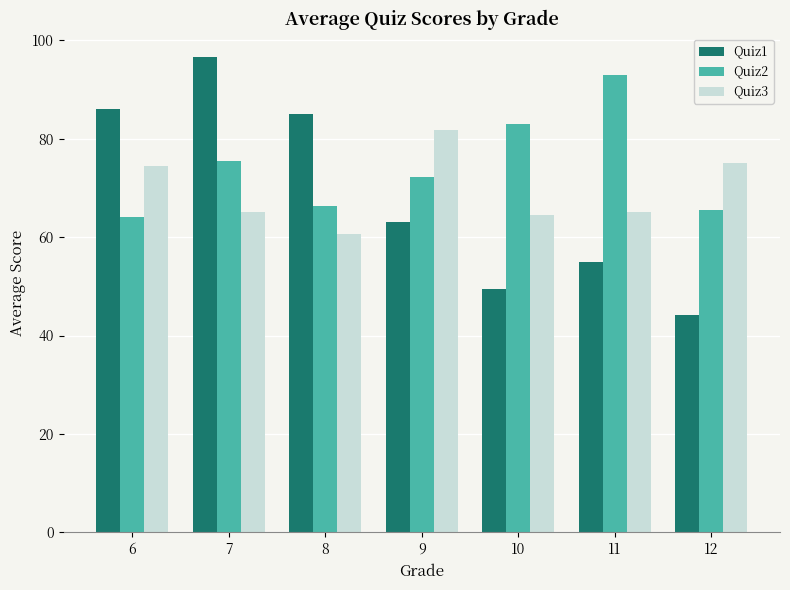

What is the highest value of the Quiz2 series?

93.0